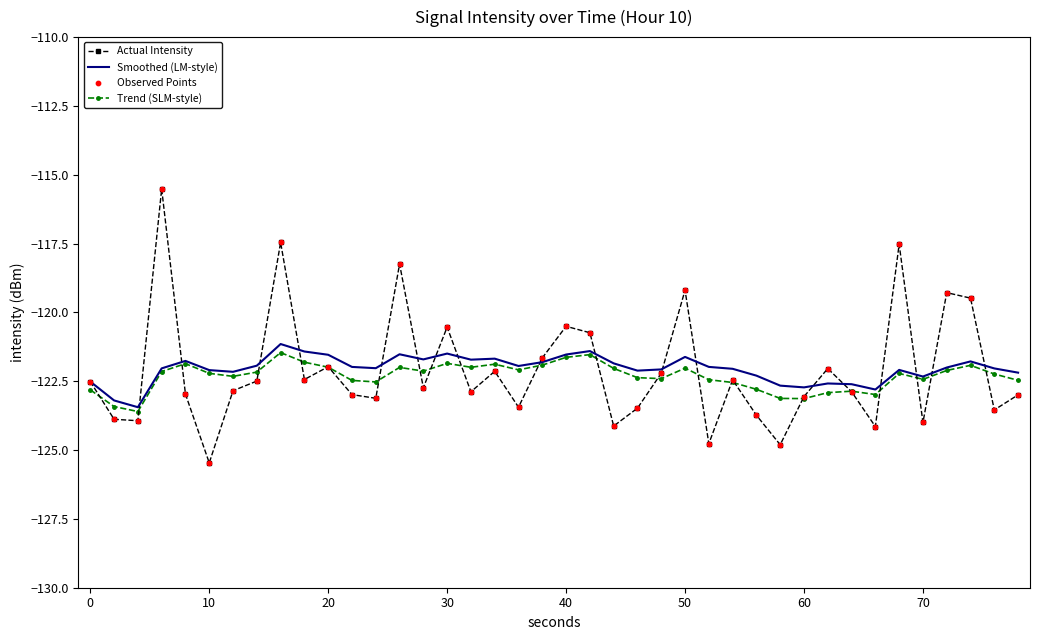

What is the maximum value shown in the chart?

-115.5